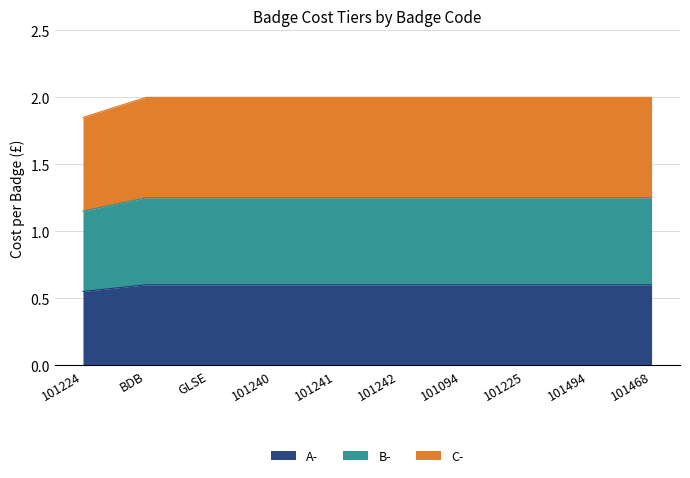

Reading left to right, transcribe all the data shown in this chart.

A-: 0.6	0.6	0.6	0.6	0.6	0.6	0.6	0.6	0.6	0.6
B-: 1.1	1.2	1.2	1.2	1.2	1.2	1.2	1.2	1.2	1.2
C-: 1.8	2.0	2.0	2.0	2.0	2.0	2.0	2.0	2.0	2.0